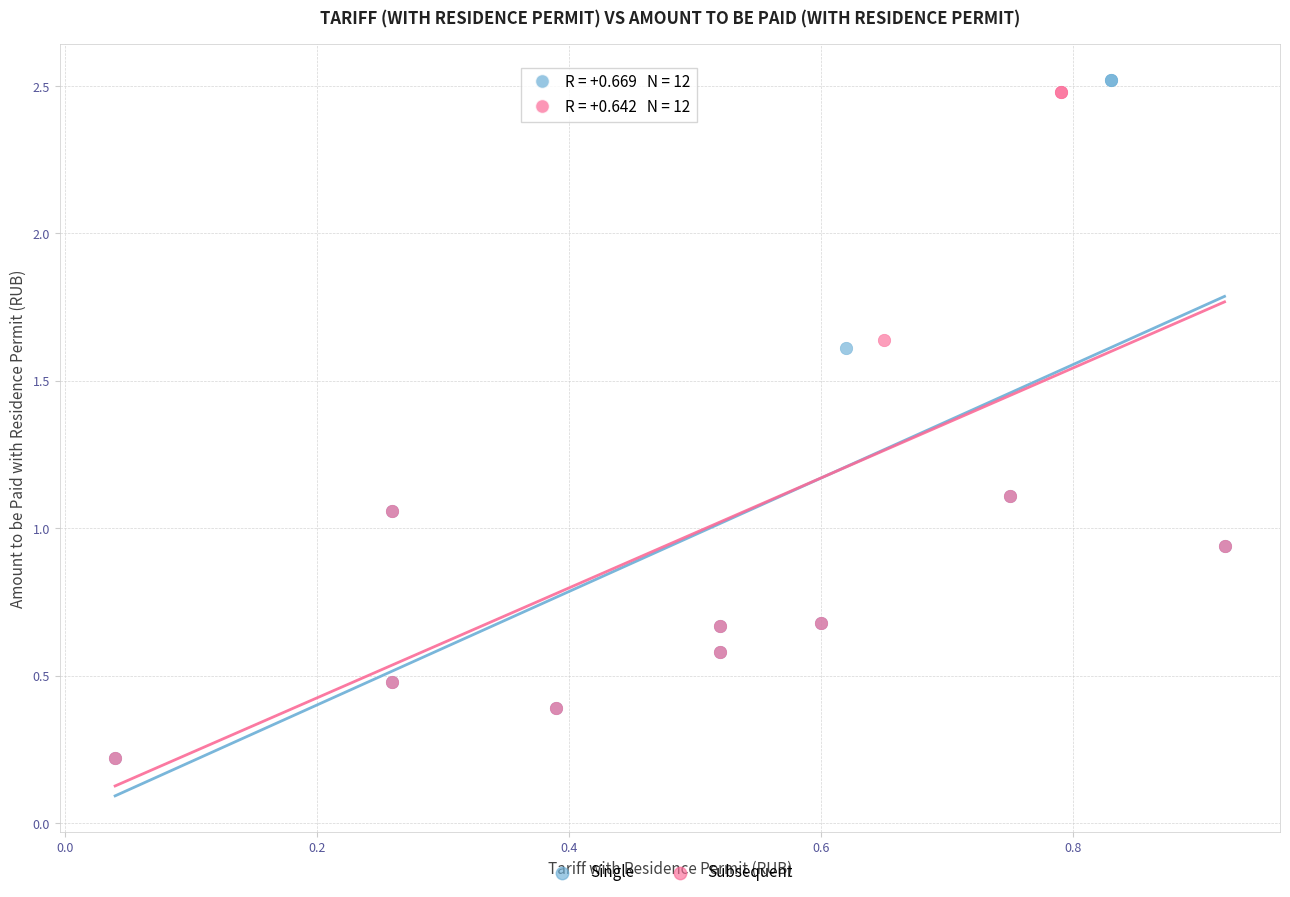

Which series has the widest spread of Y values?

Single